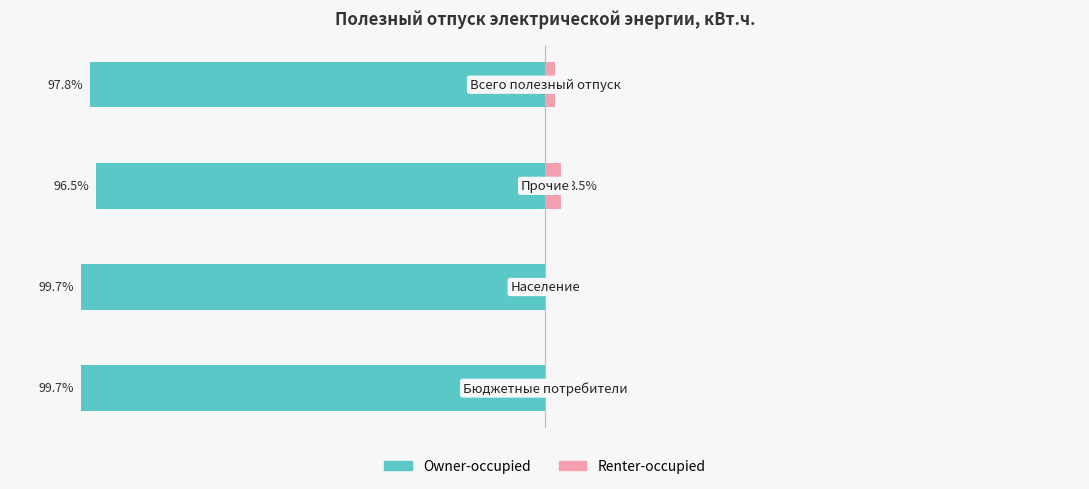

List the labels in order of Owner-occupied value, largest first.

2, 3, 0, 1